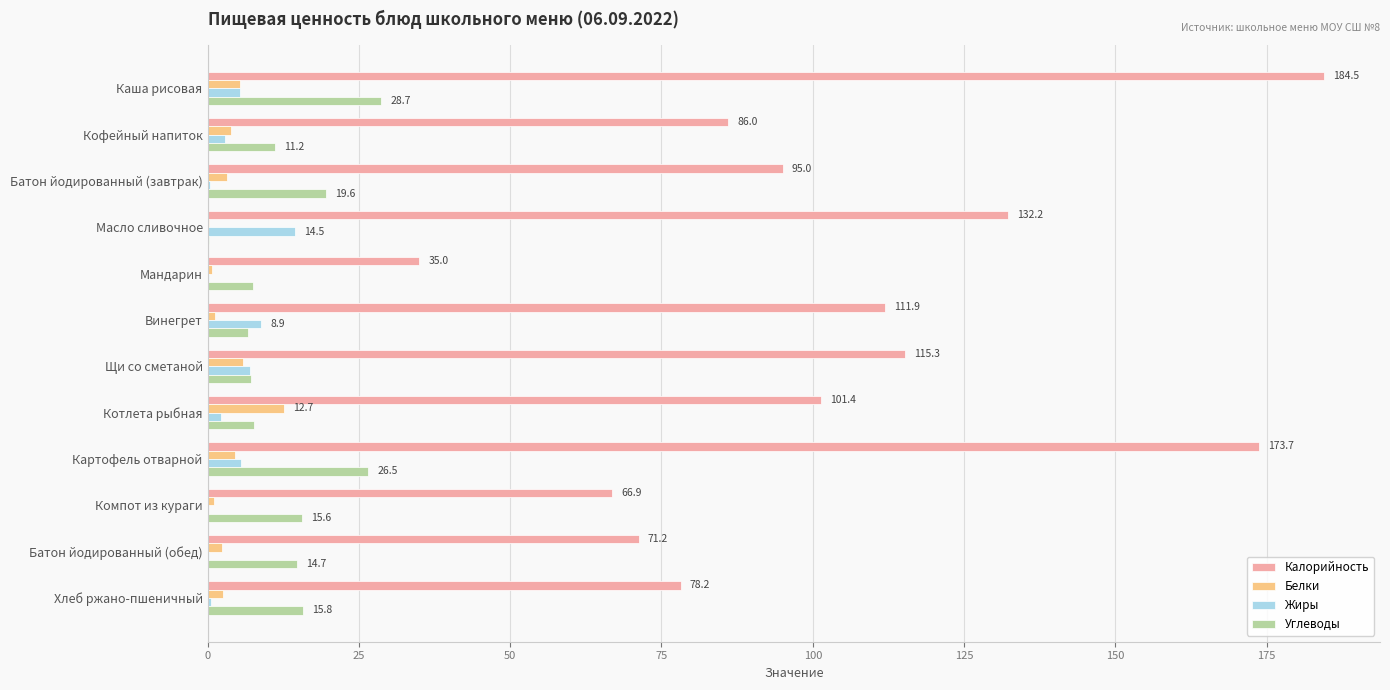

What is the highest value of the Калорийность series?

184.5